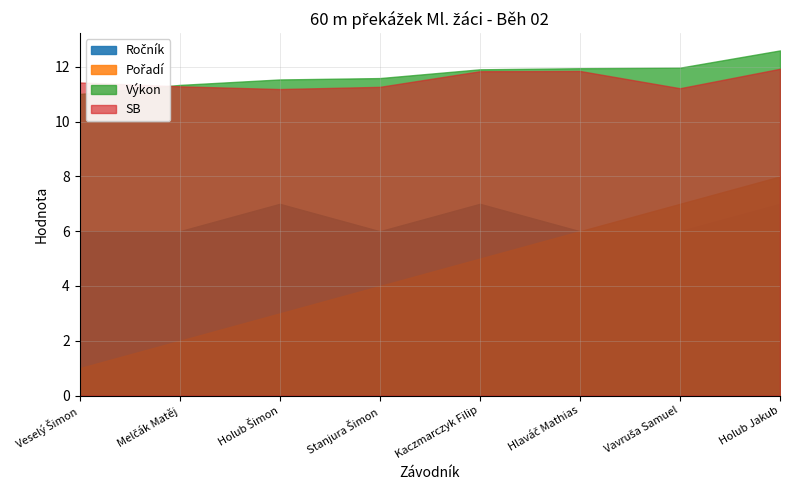

True or false: SB and Ročník intersect in this chart.

False